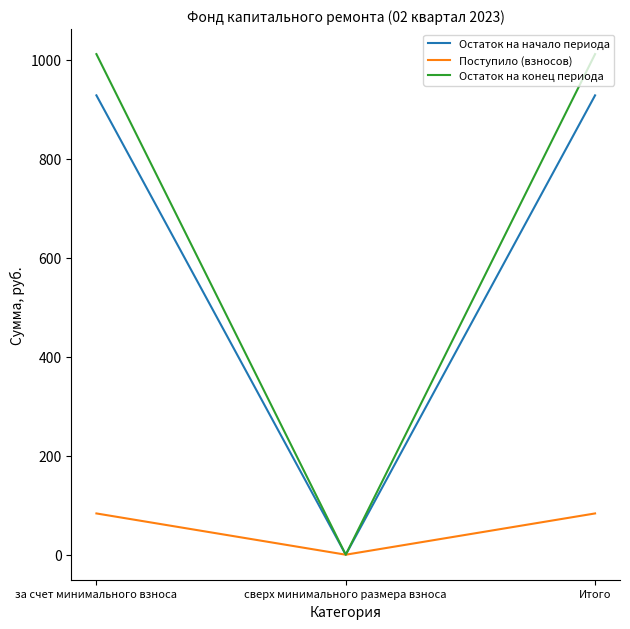

At за счет минимального взноса, list the series in order from smallest to largest.

Поступило (взносов), Остаток на начало периода, Остаток на конец периода